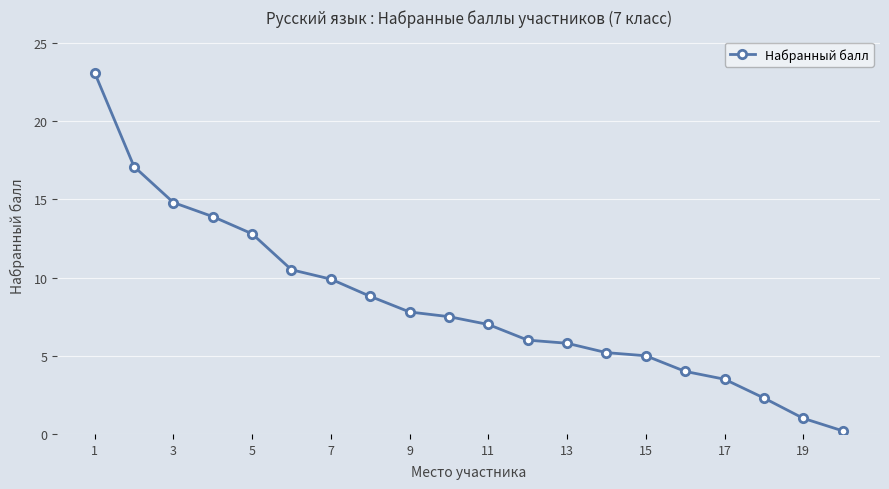

What is the maximum value shown in the chart?

23.1